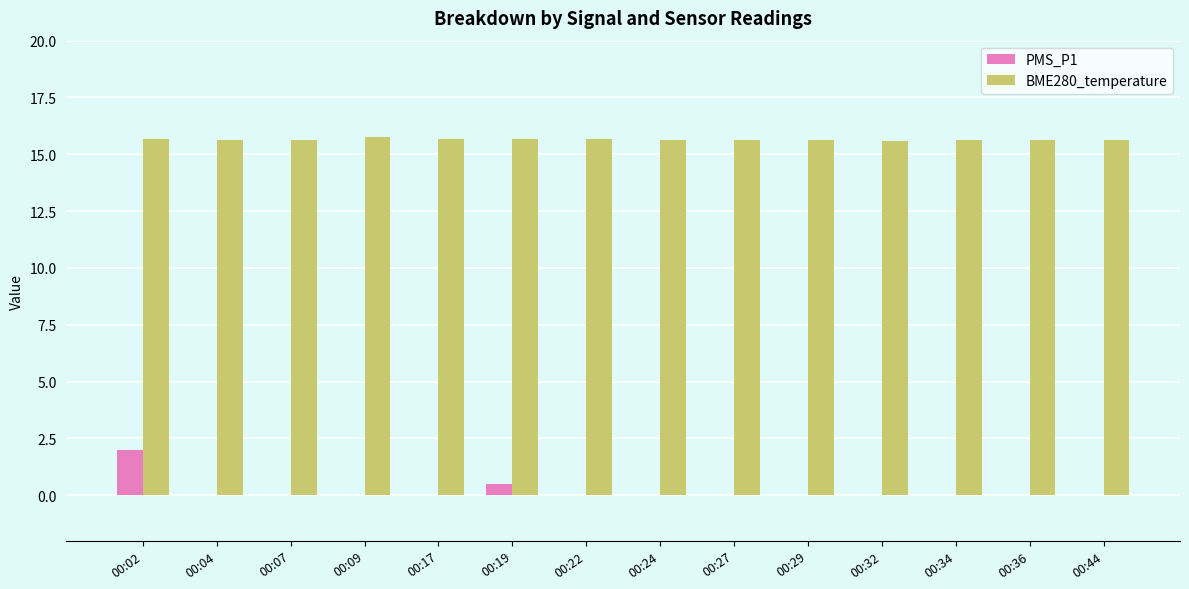

True or false: PMS_P1 has a value of 0.0 at 00:44.

True